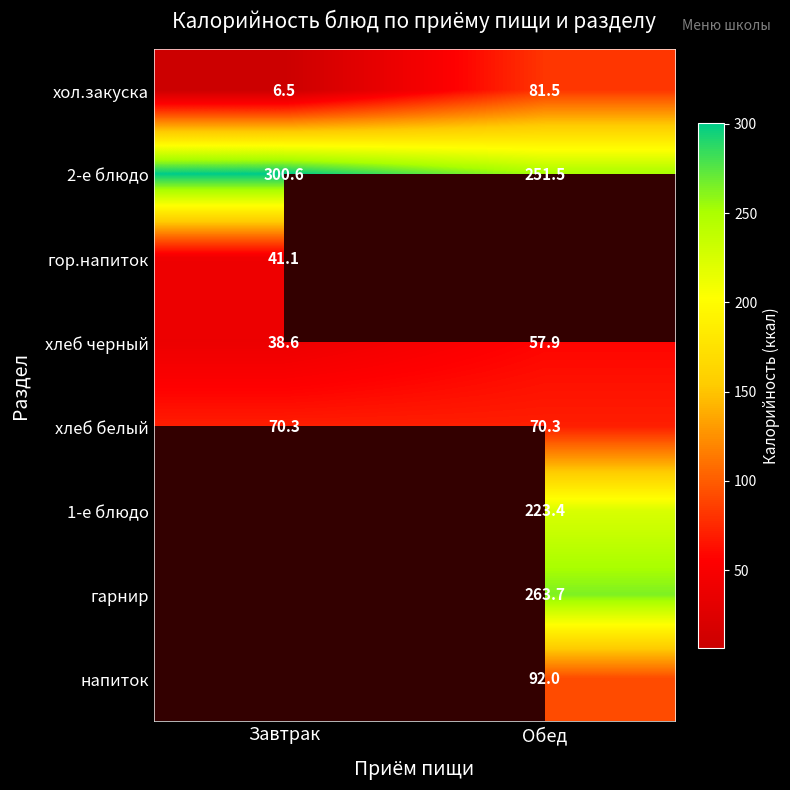

At which label does 2-е блюдо reach its minimum?

Обед